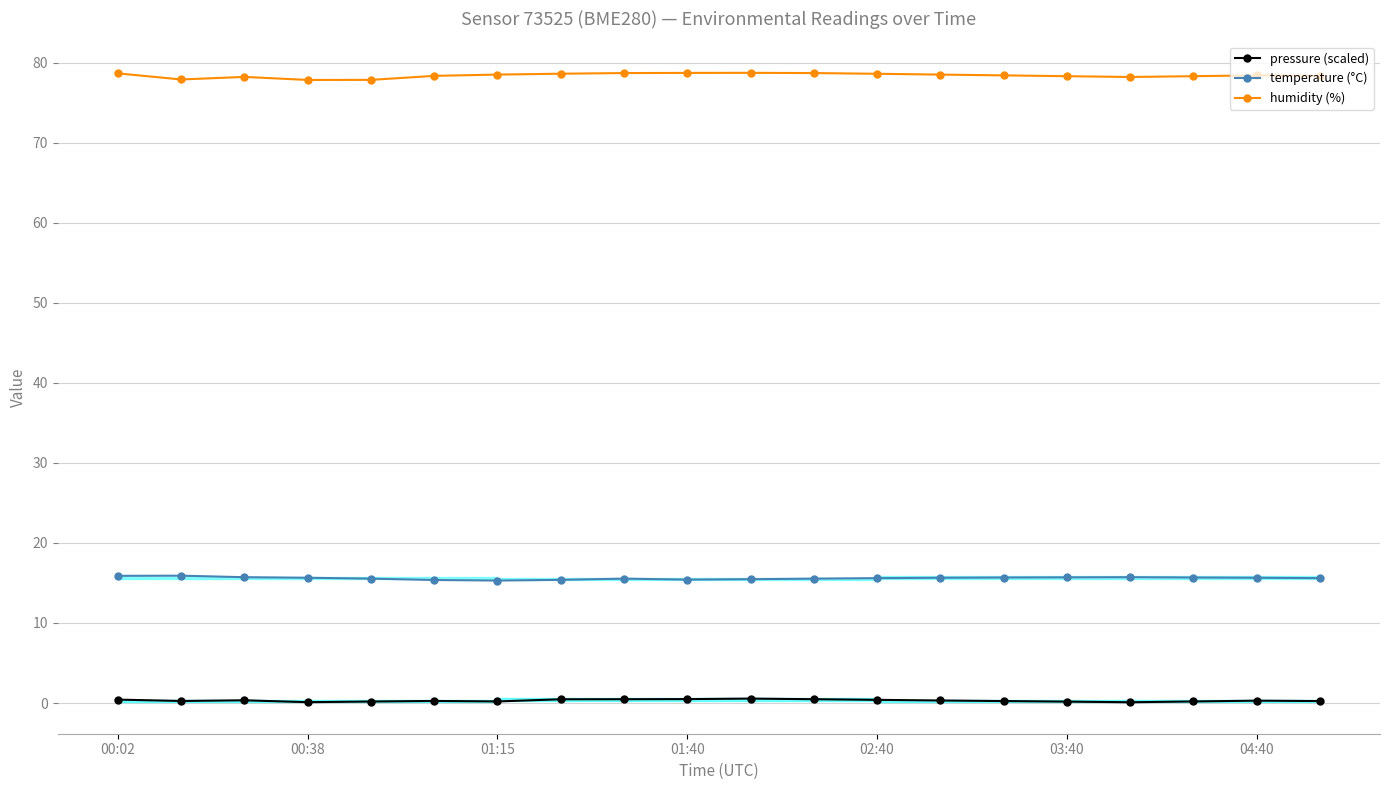

True or false: temperature (°C) and pressure (scaled) cross at least once.

False